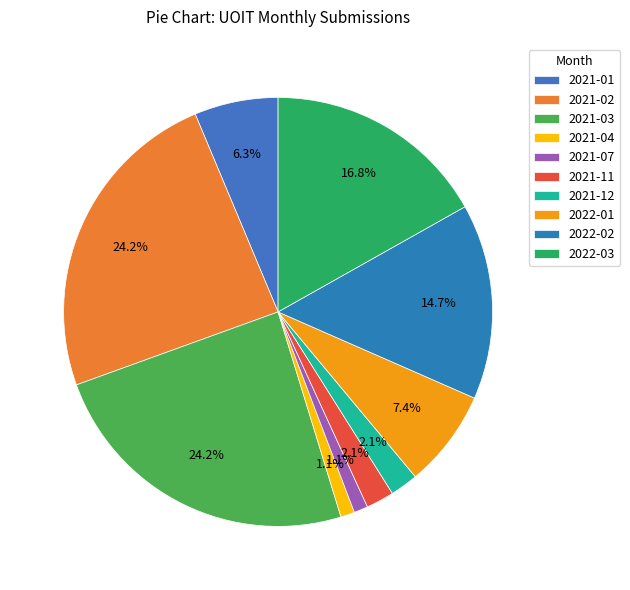

What percentage is the 2021-02 slice, to the nearest percent?

24%